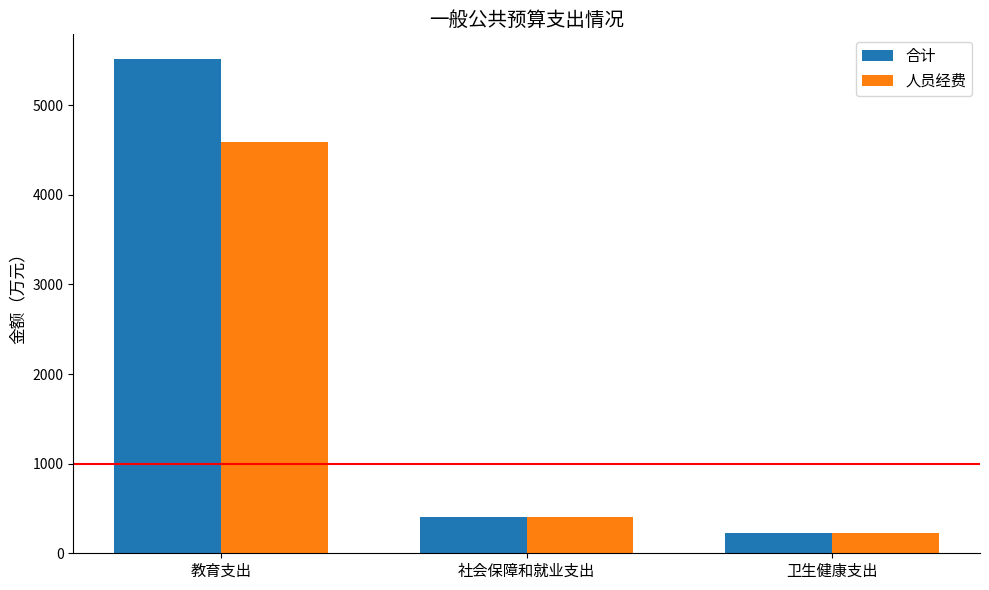

The 合计 series shows 402.4 at 社会保障和就业支出. True or false?

True